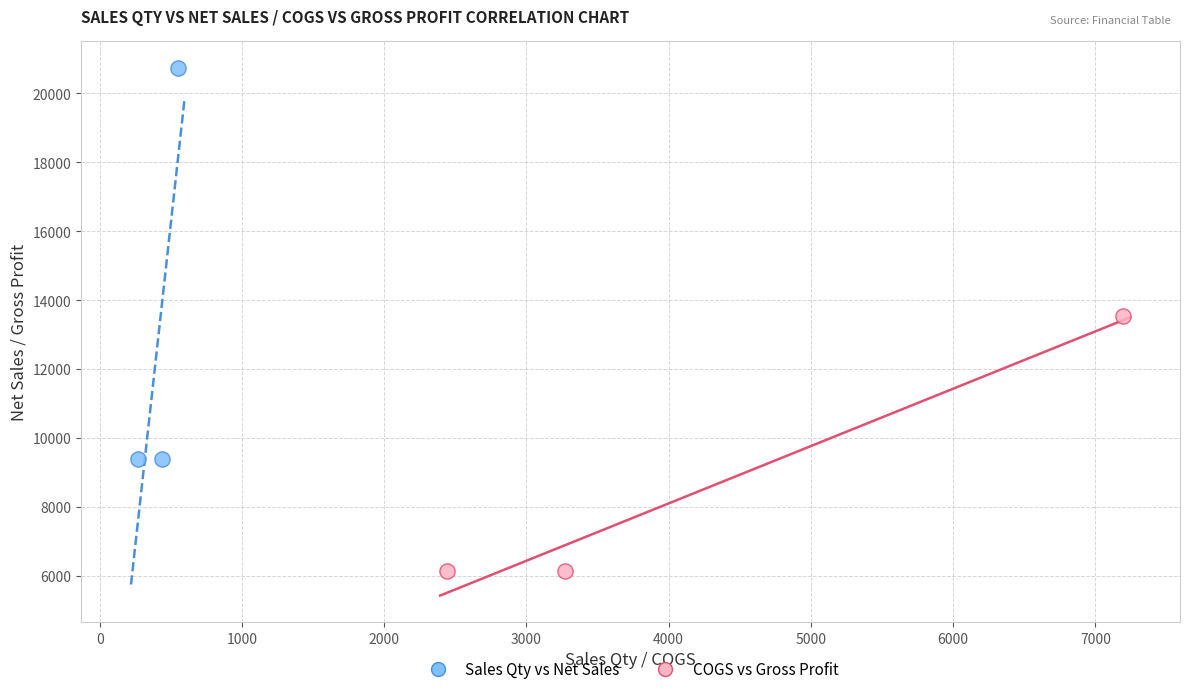

Which series contains the highest Y value?

Sales Qty vs Net Sales